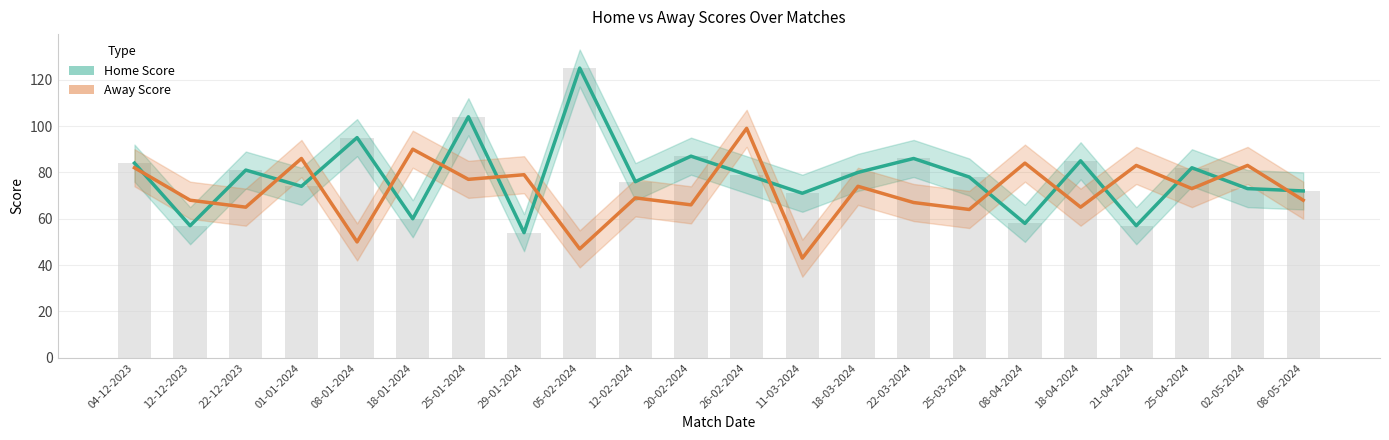

How many values in the Home Score series exceed 79?

10